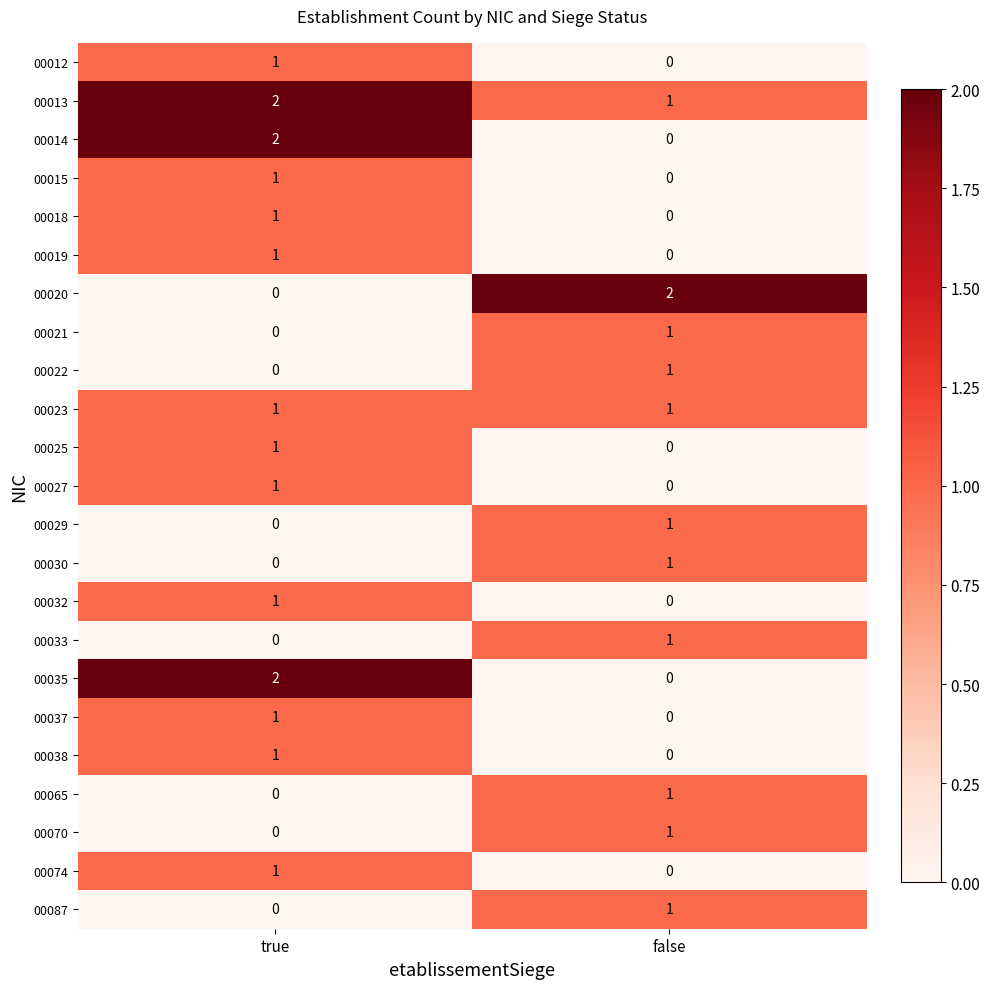

Is it true that 00037 equals 0 at false?

True